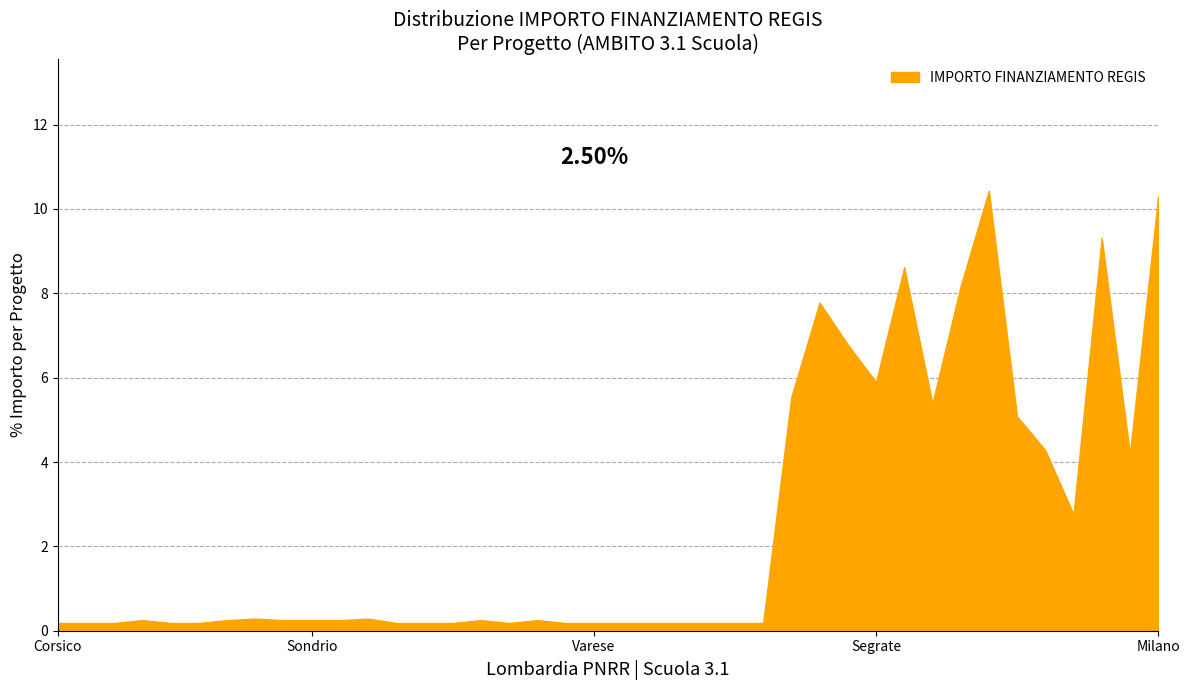

What is the smallest value displayed?

0.2